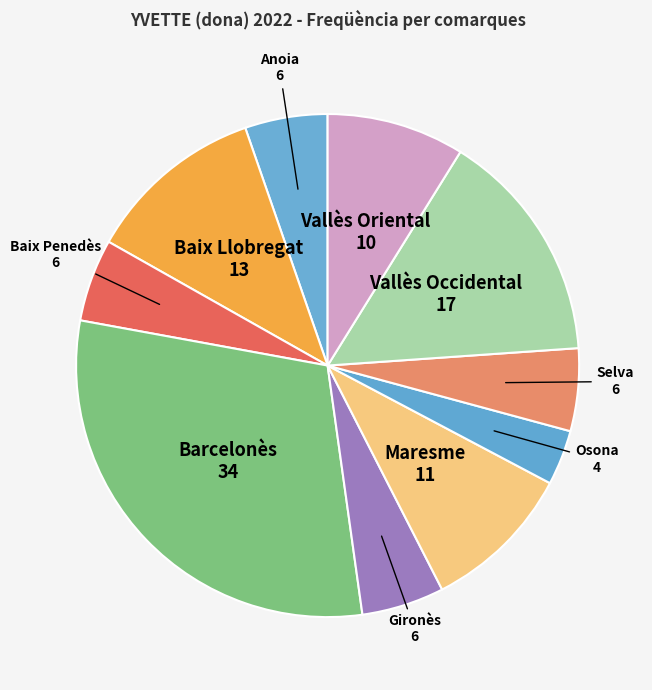

The Gironès slice represents 5% of the pie. True or false?

True